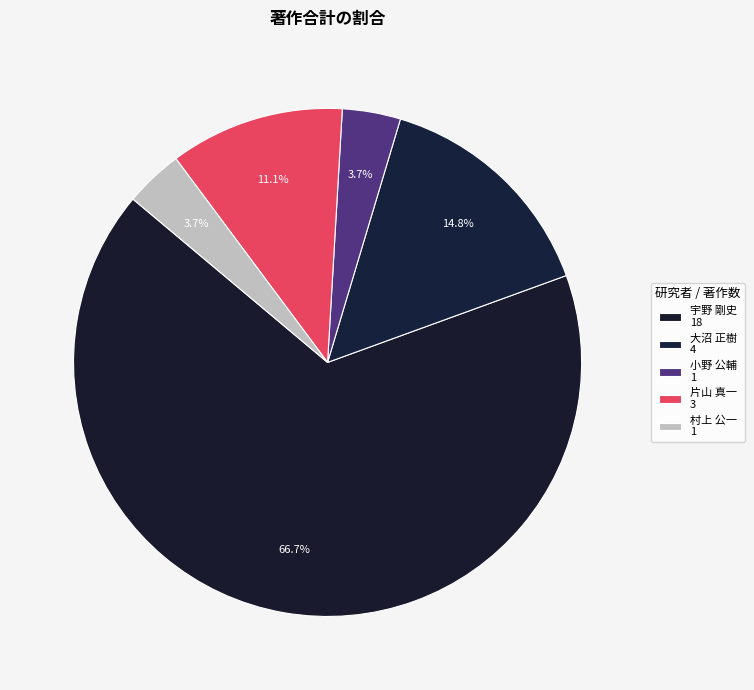

How many segments does this pie chart have?

5